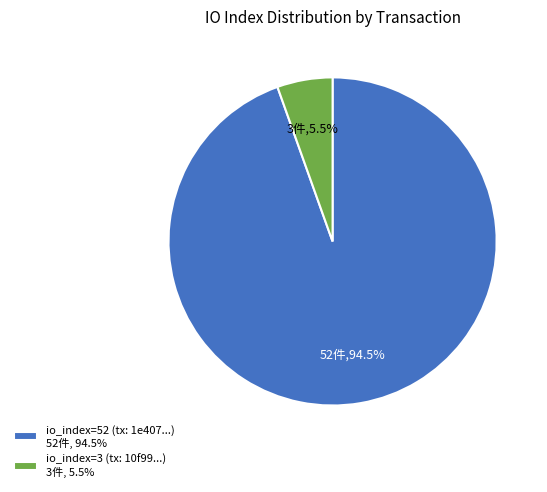

Which has a higher value, io_index=3 (tx: 10f99...) 3件, 5.5% or io_index=52 (tx: 1e407...) 52件, 94.5%?

io_index=52 (tx: 1e407...) 52件, 94.5%